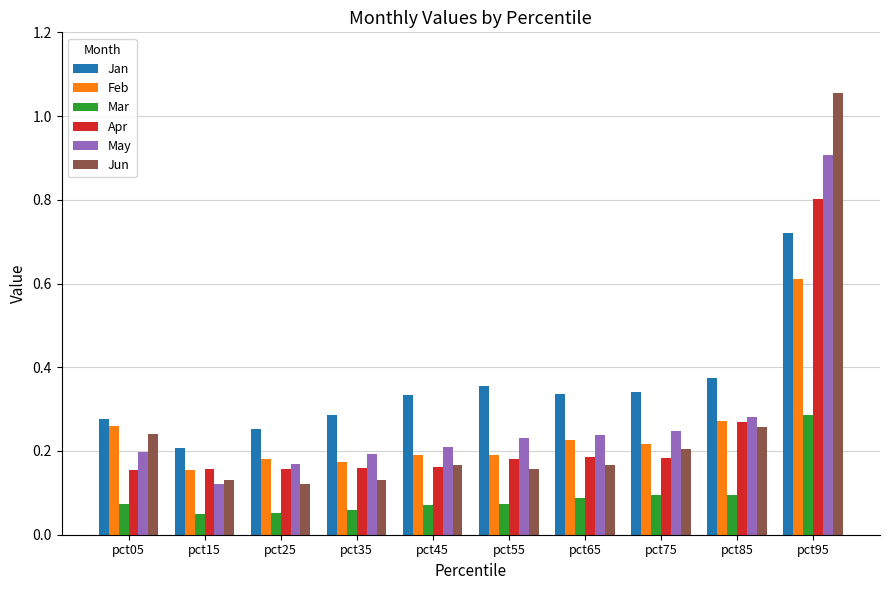

What are all the series names shown in the legend?

Jan, Feb, Mar, Apr, May, Jun